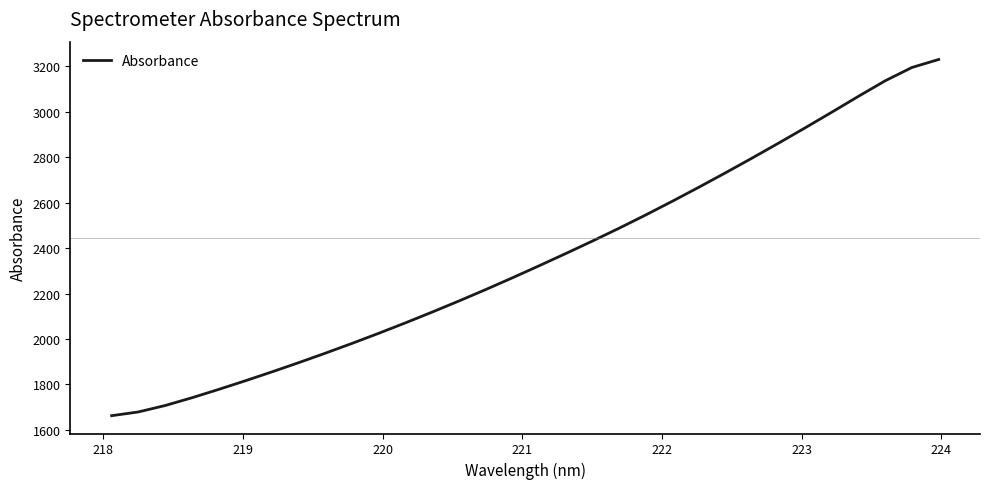

How many values exceed 2321?

16